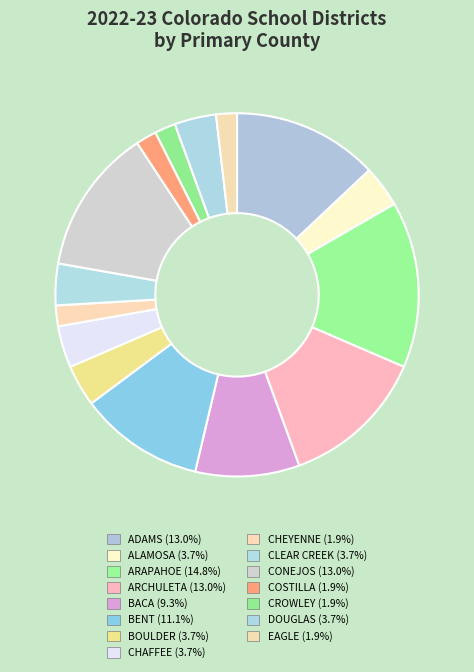

How many slices are in this pie chart?

15